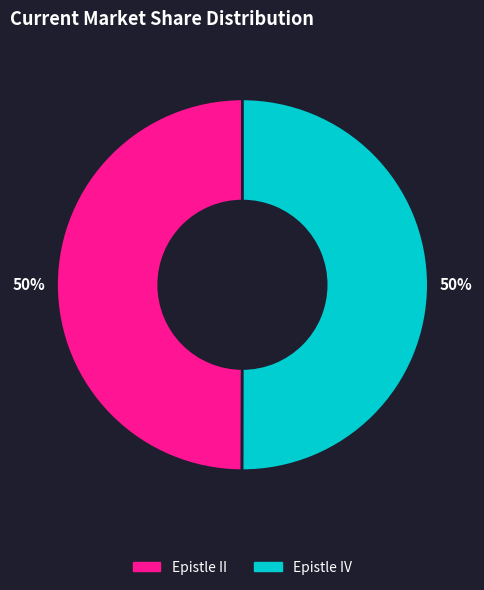

What is the ratio of the value at Epistle II to the value at Epistle IV?

1.0